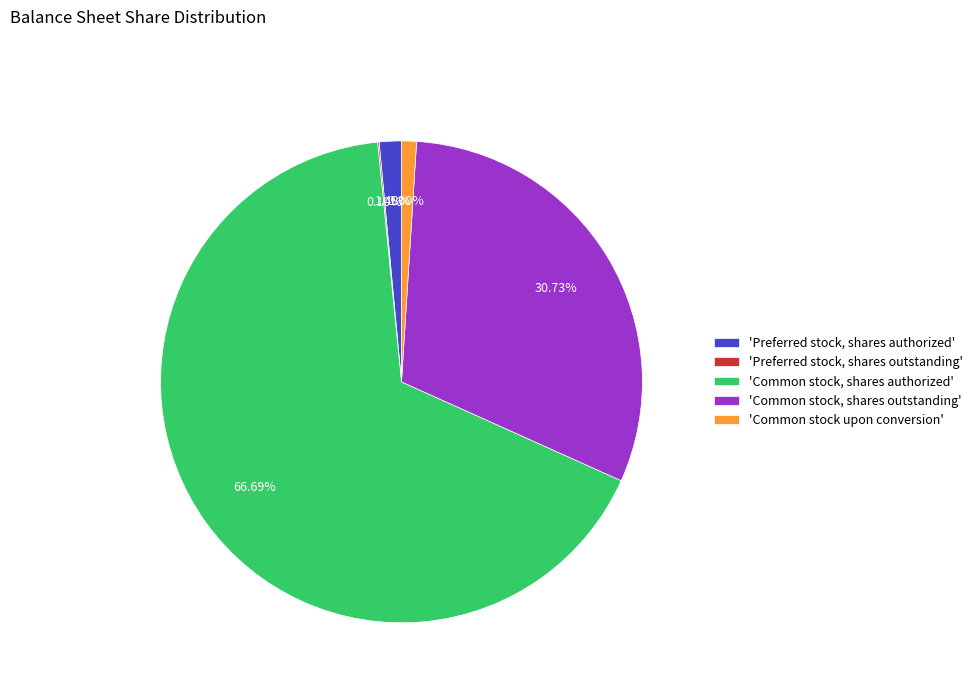

What is the ratio of the value at 'Common stock, shares authorized' to the value at 'Common stock, shares outstanding'?

2.2